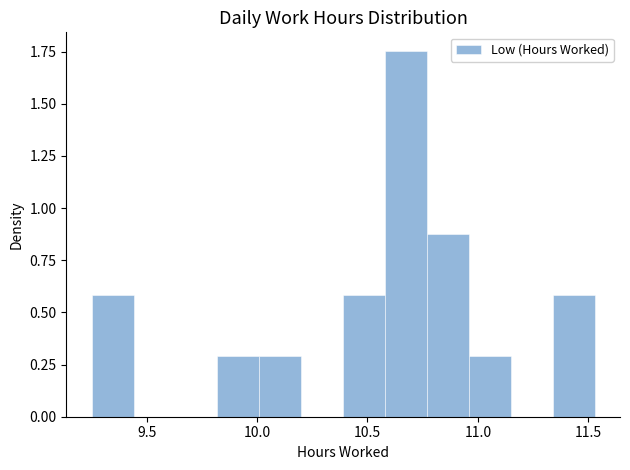

Around what value on the x-axis is the tallest bar? Give the approximate position of its centre, as read against the axis.

10.70